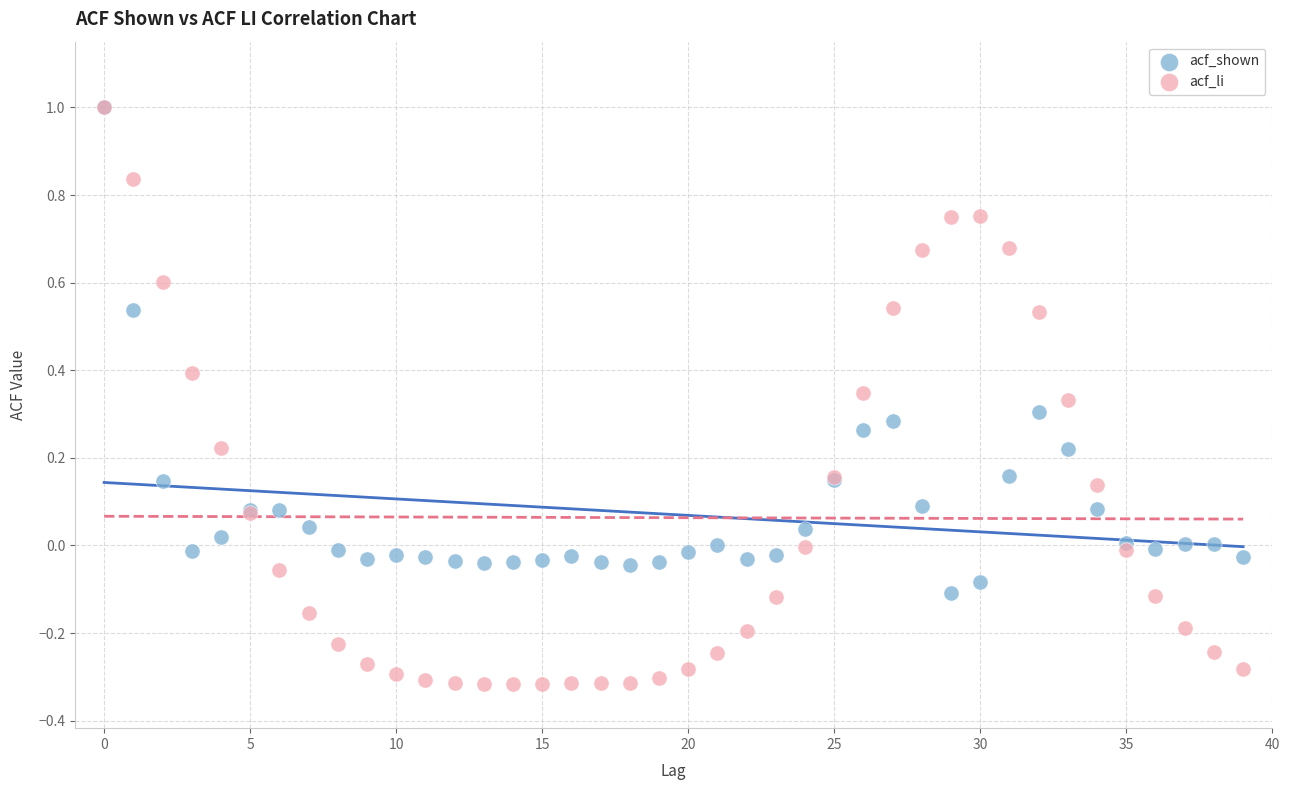

What are all the series names shown in the legend?

acf_shown, acf_li